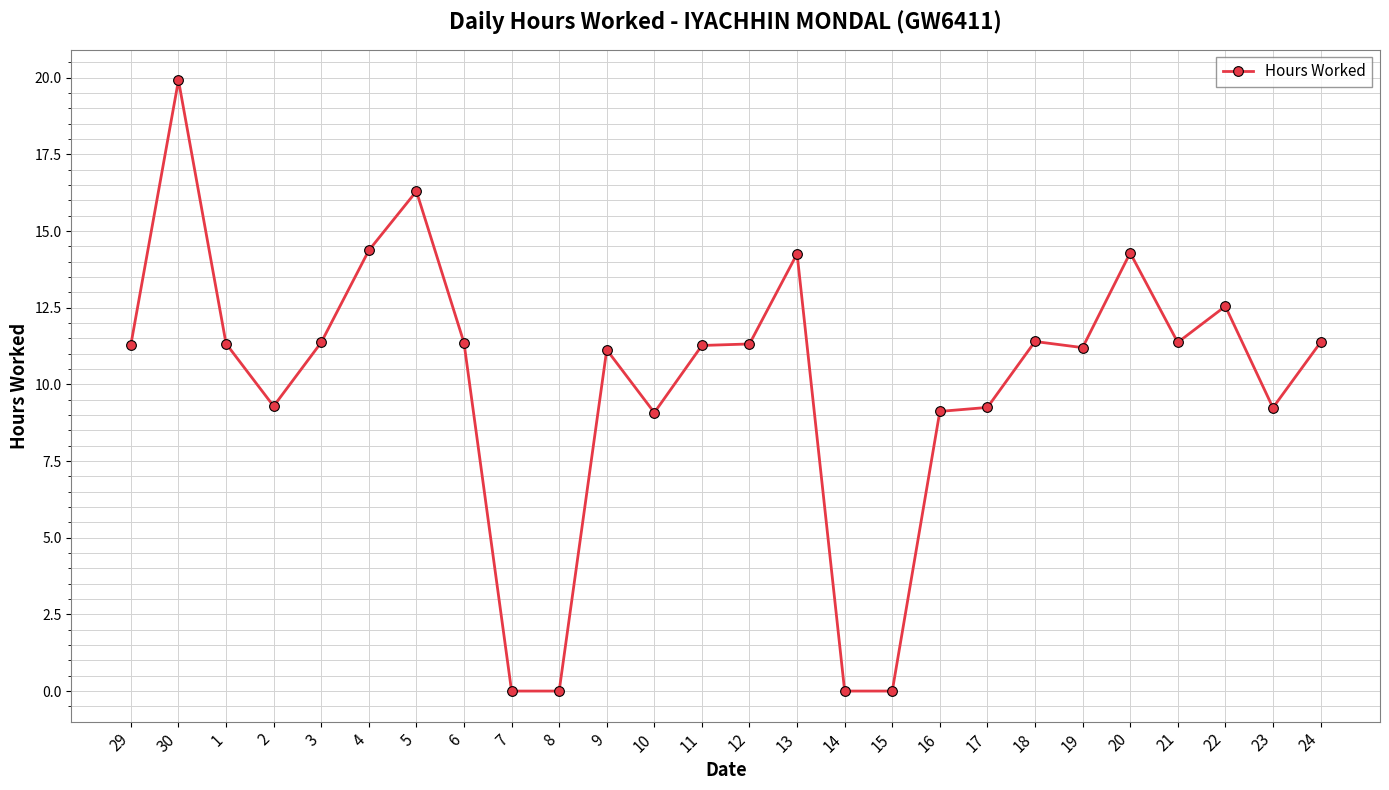

What is the change in value from 1 to 5?

+5.0